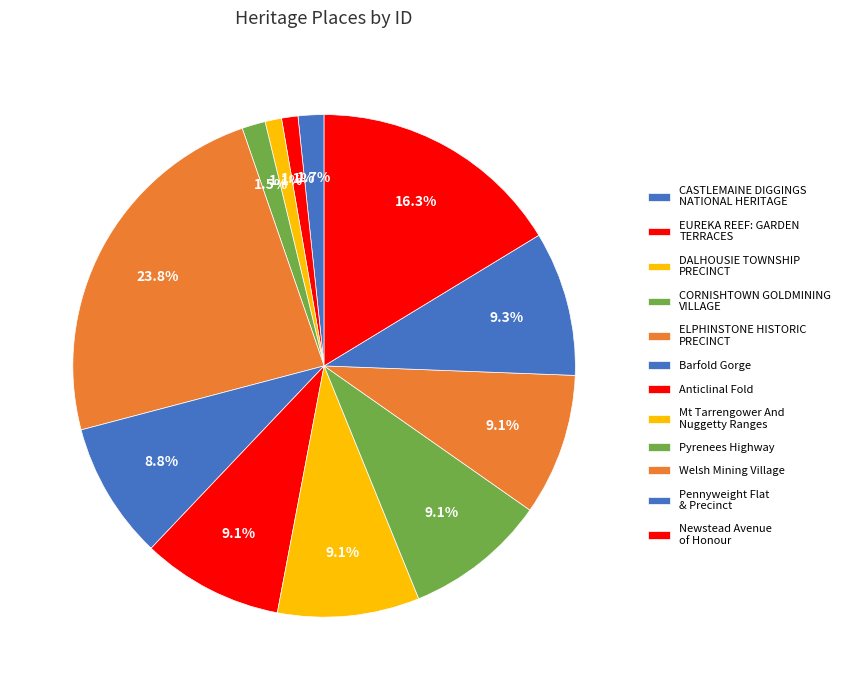

Count the number of slices in the pie.

12